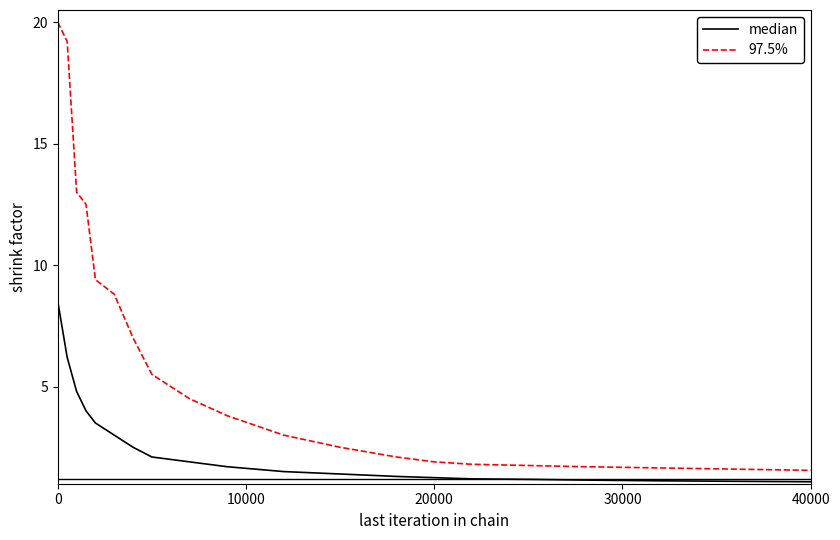

Rank the series by their average value, from lowest to highest.

median, 97.5%